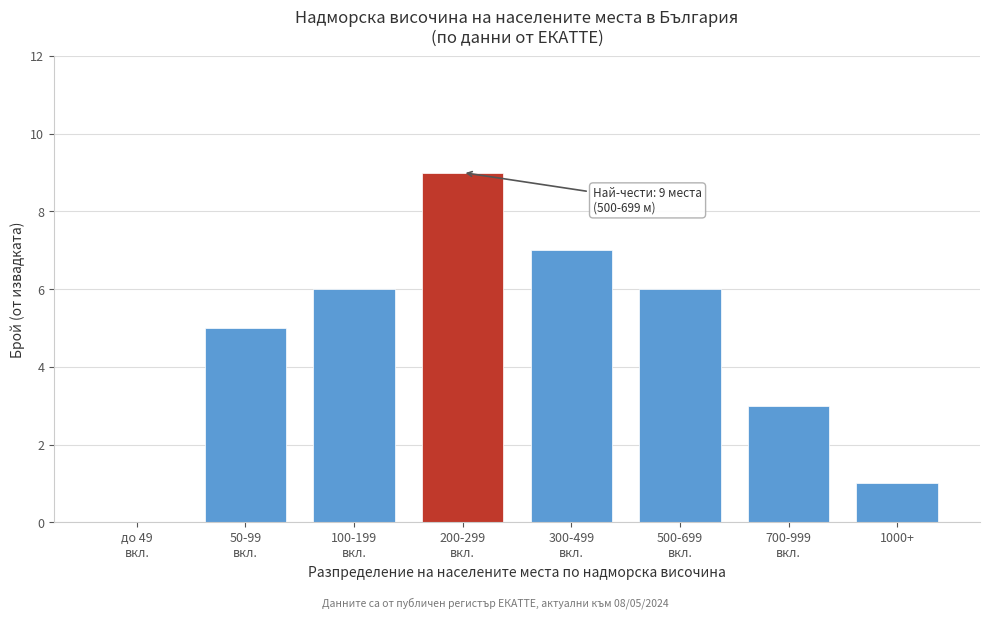

What is the maximum value shown in the chart?

9